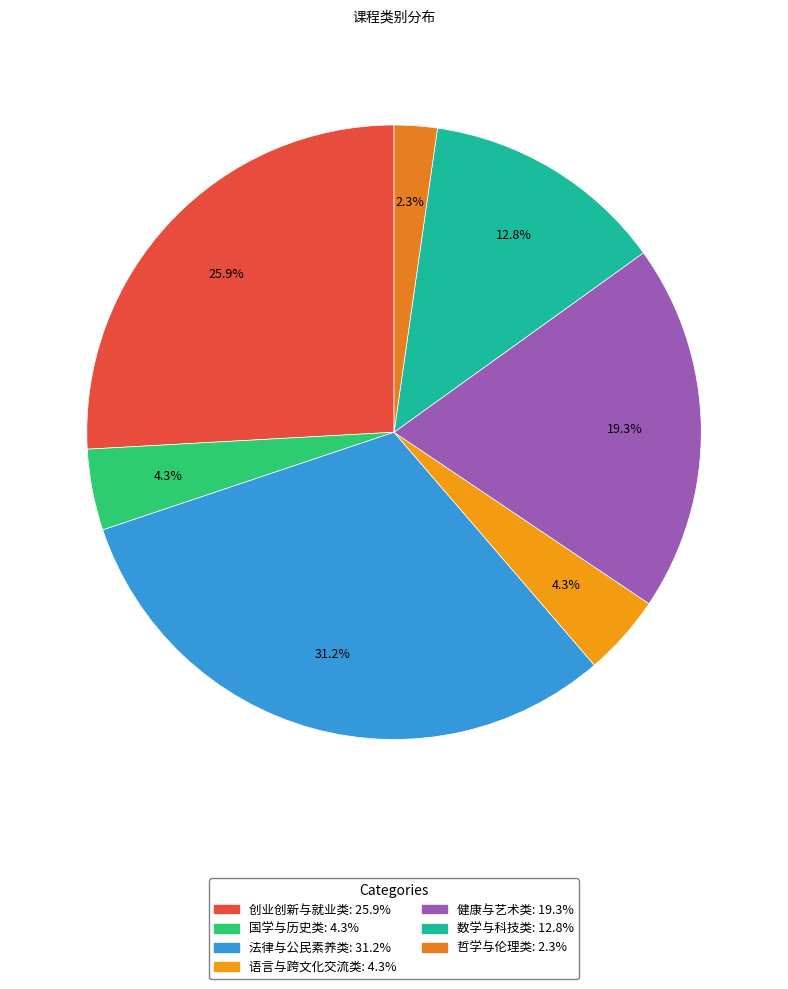

Does 健康与艺术类 represent more than half of the total?

No